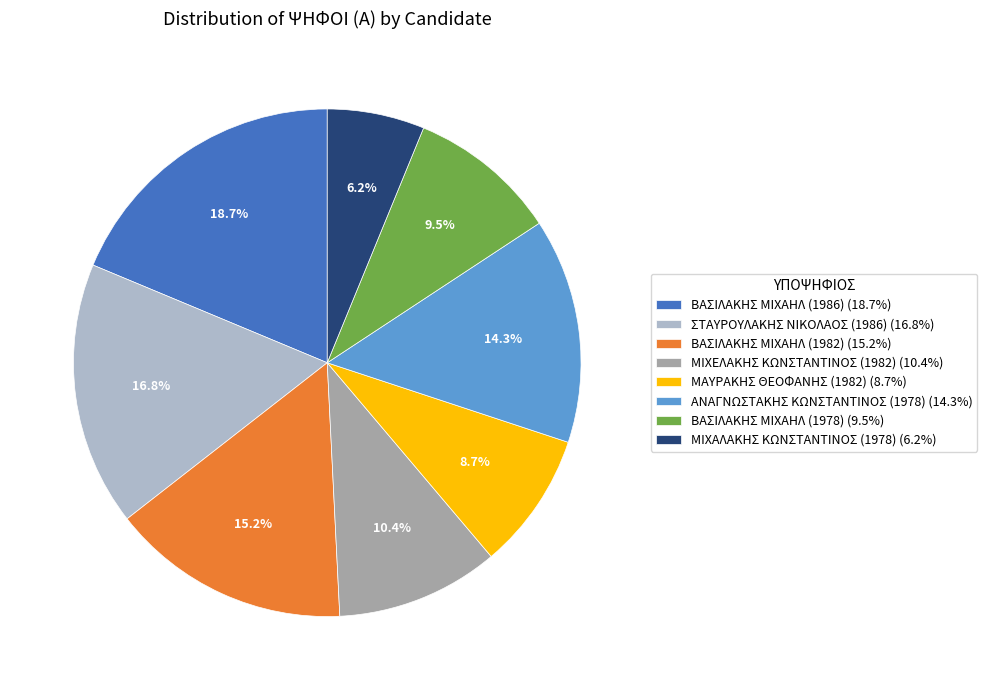

Which has a higher value, ΒΑΣΙΛΑΚΗΣ ΜΙΧΑΗΛ (1982) (15.2%) or ΜΙΧΕΛΑΚΗΣ ΚΩΝΣΤΑΝΤΙΝΟΣ (1982) (10.4%)?

ΒΑΣΙΛΑΚΗΣ ΜΙΧΑΗΛ (1982) (15.2%)